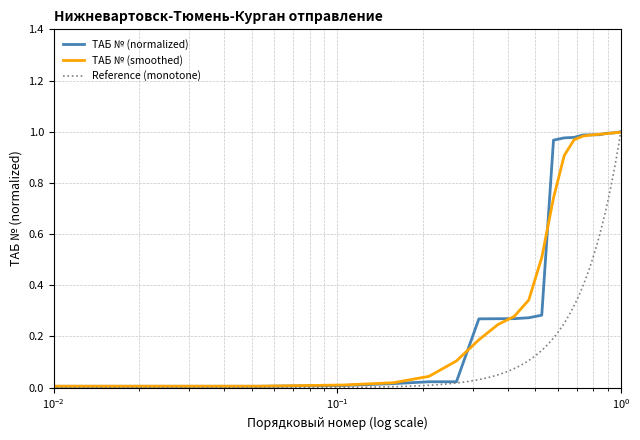

How many data points are above 0?

19